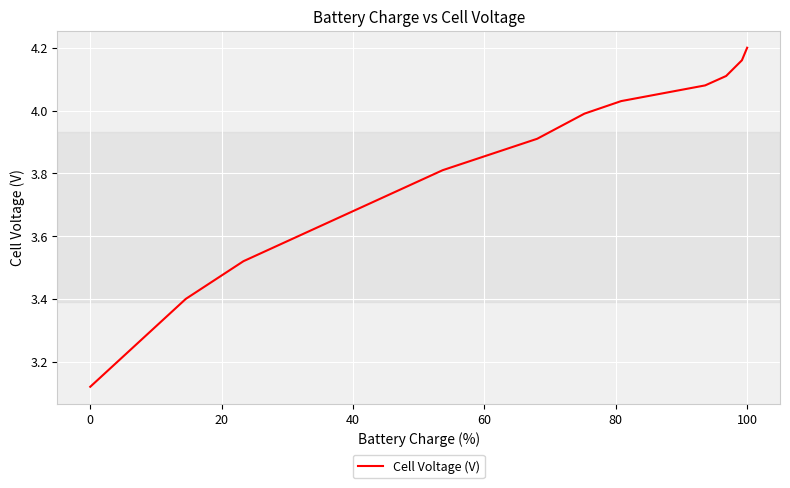

What is the difference between the second highest and second lowest values?

0.8